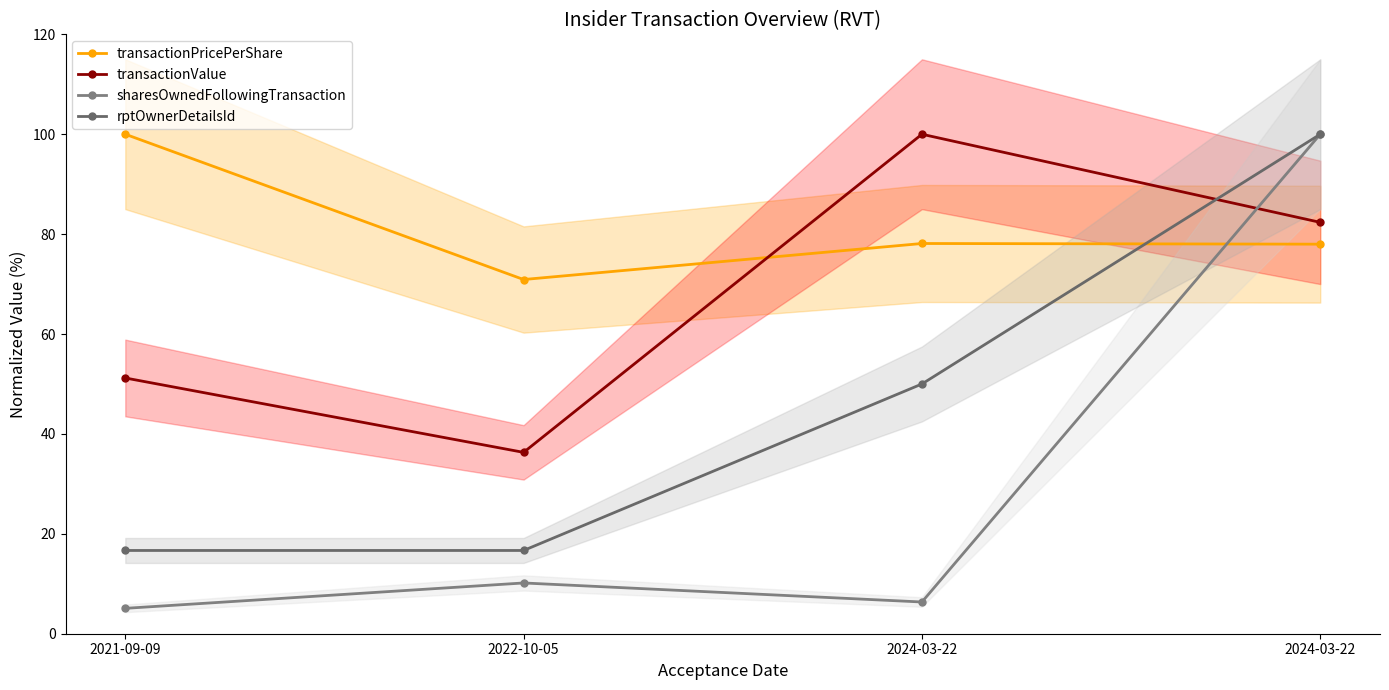

True or false: sharesOwnedFollowingTransaction has a value of 8.9 at 2021-09-09.

False